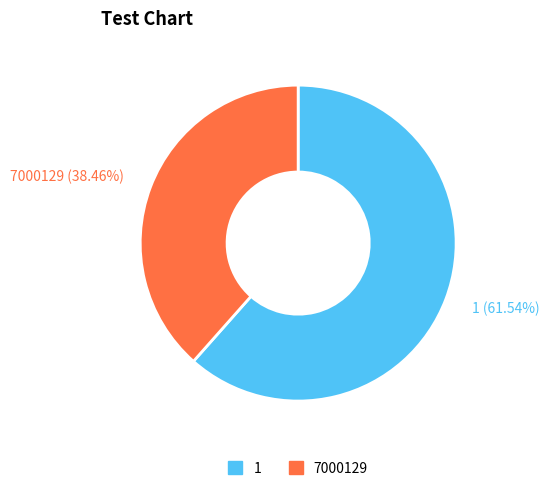

How many slices are in this pie chart?

2